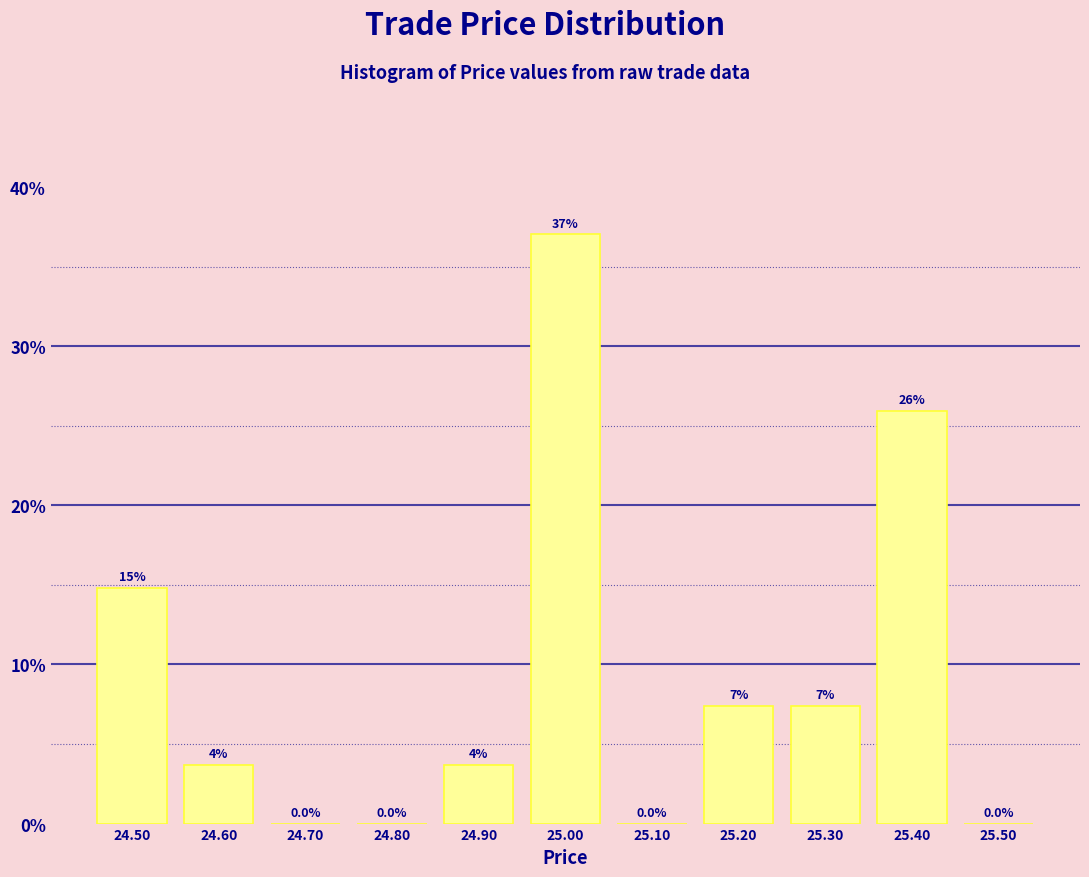

Which range on the x-axis has the tallest bar?

24.95 to 25.05